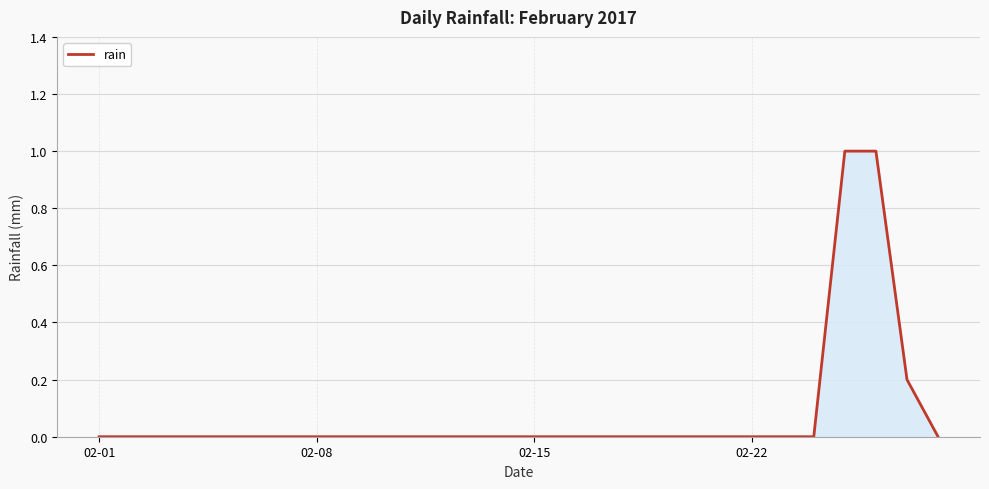

What is the difference between the maximum and minimum values?

1.0